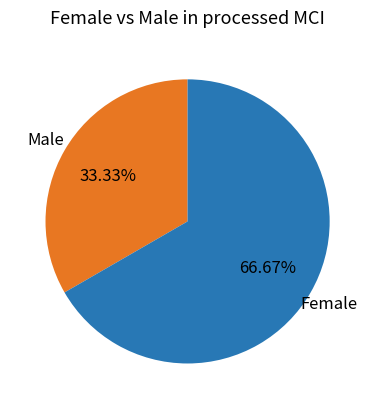

What is the ratio of the value at Male to the value at Female?

0.5